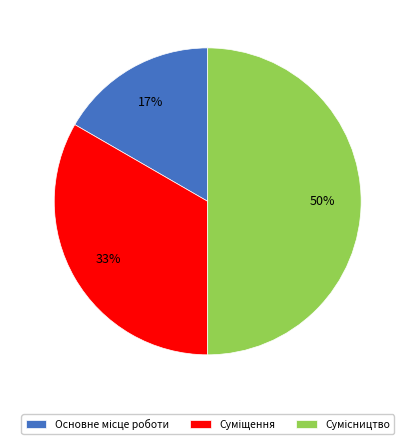

How many segments does this pie chart have?

3